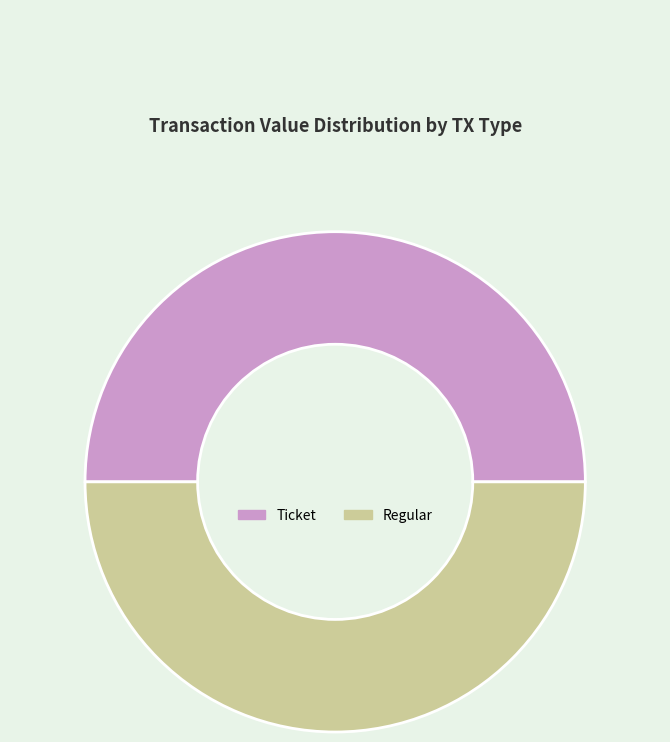

Is the sum of Regular and Ticket greater than half?

Yes